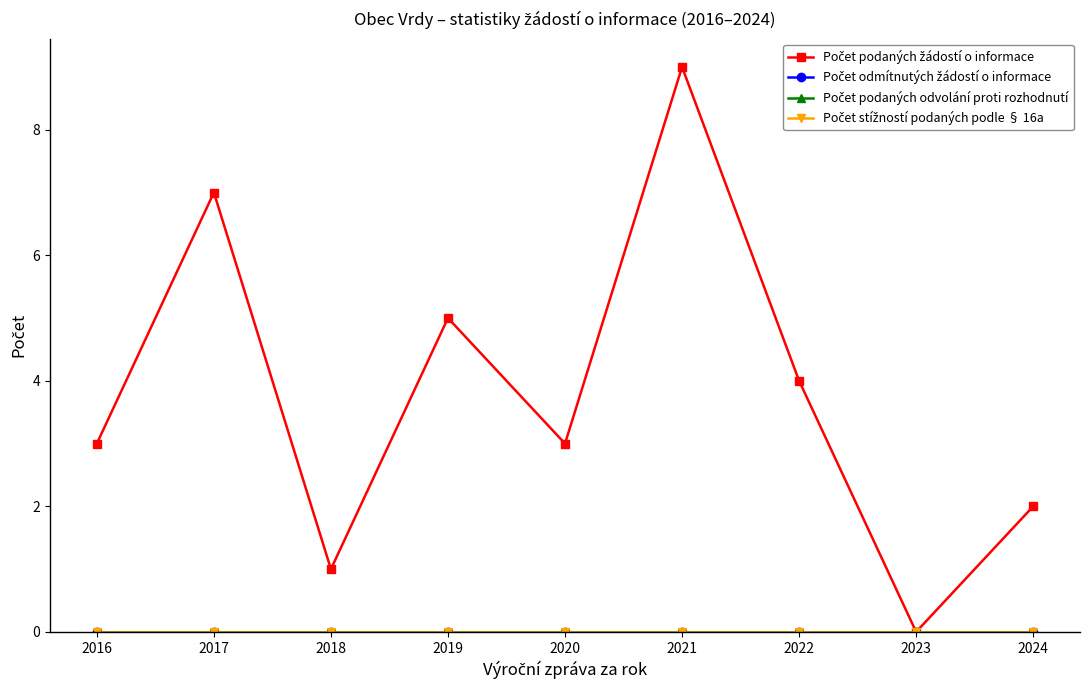

Does the chart have visible grid lines?

No